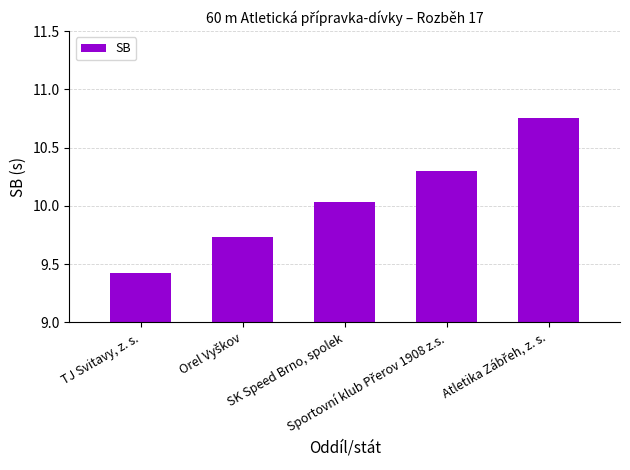

What is the difference between the maximum and minimum values?

1.3